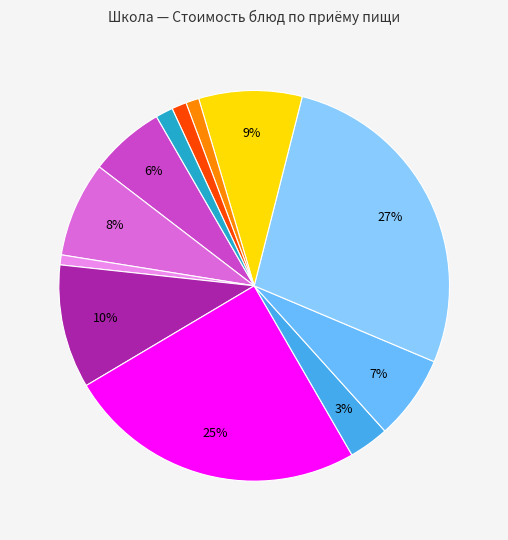

Which category has the biggest portion of the pie?

Котлеты из птицы